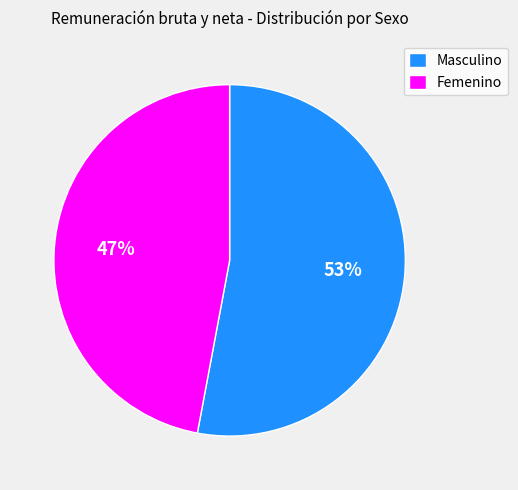

Which category has the biggest portion of the pie?

Masculino